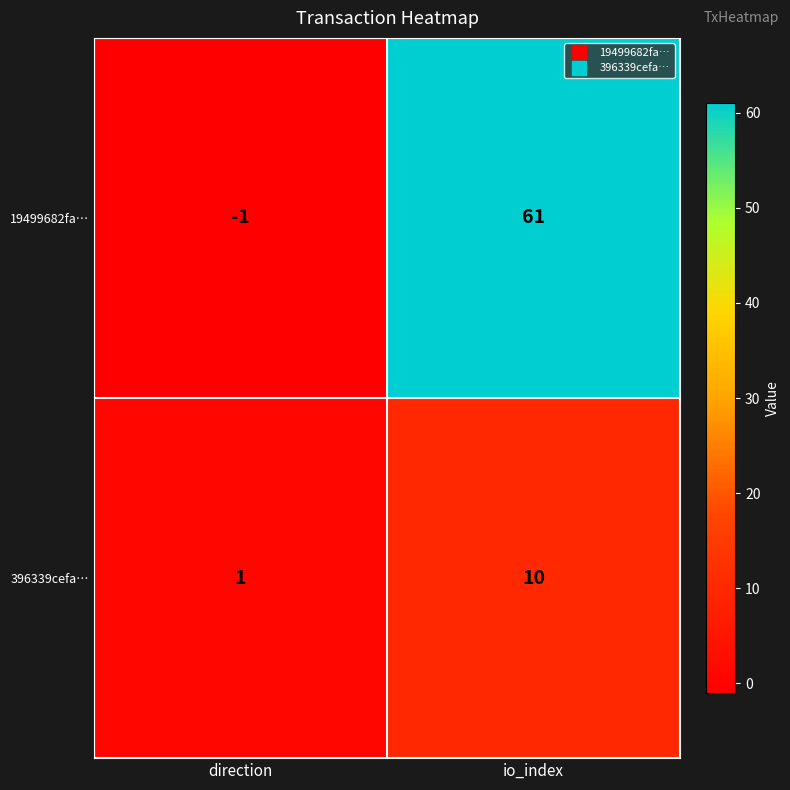

Where is 396339cefa… nearest to the value 5?

direction